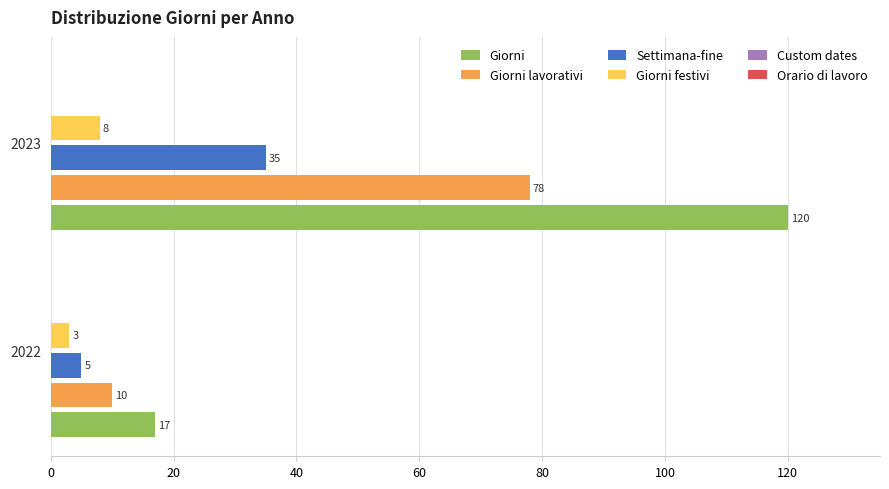

Which series has the largest range (max minus min)?

Giorni